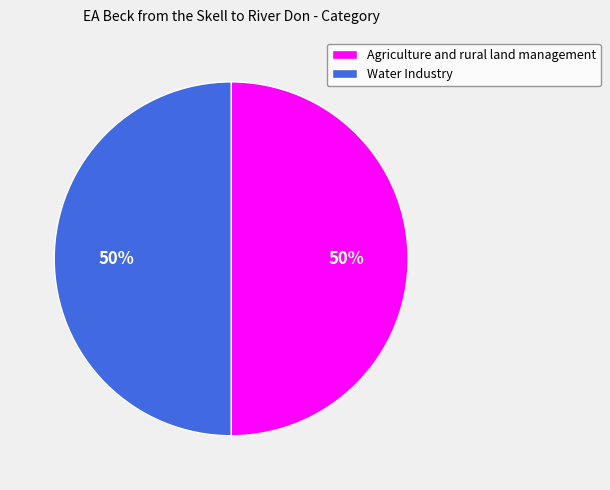

What is the ratio of the value at Agriculture and rural land management to the value at Water Industry?

1.0